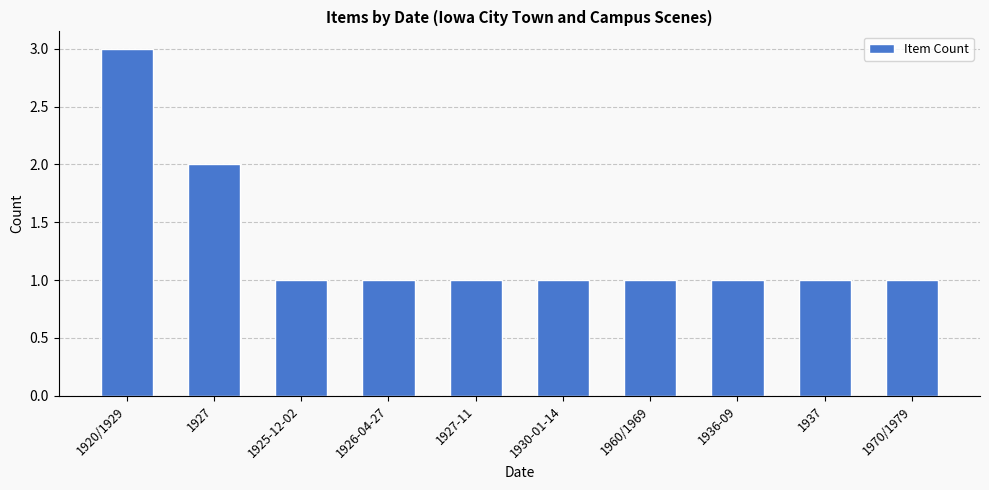

What is the label of the 6th bar from the left?

1930-01-14